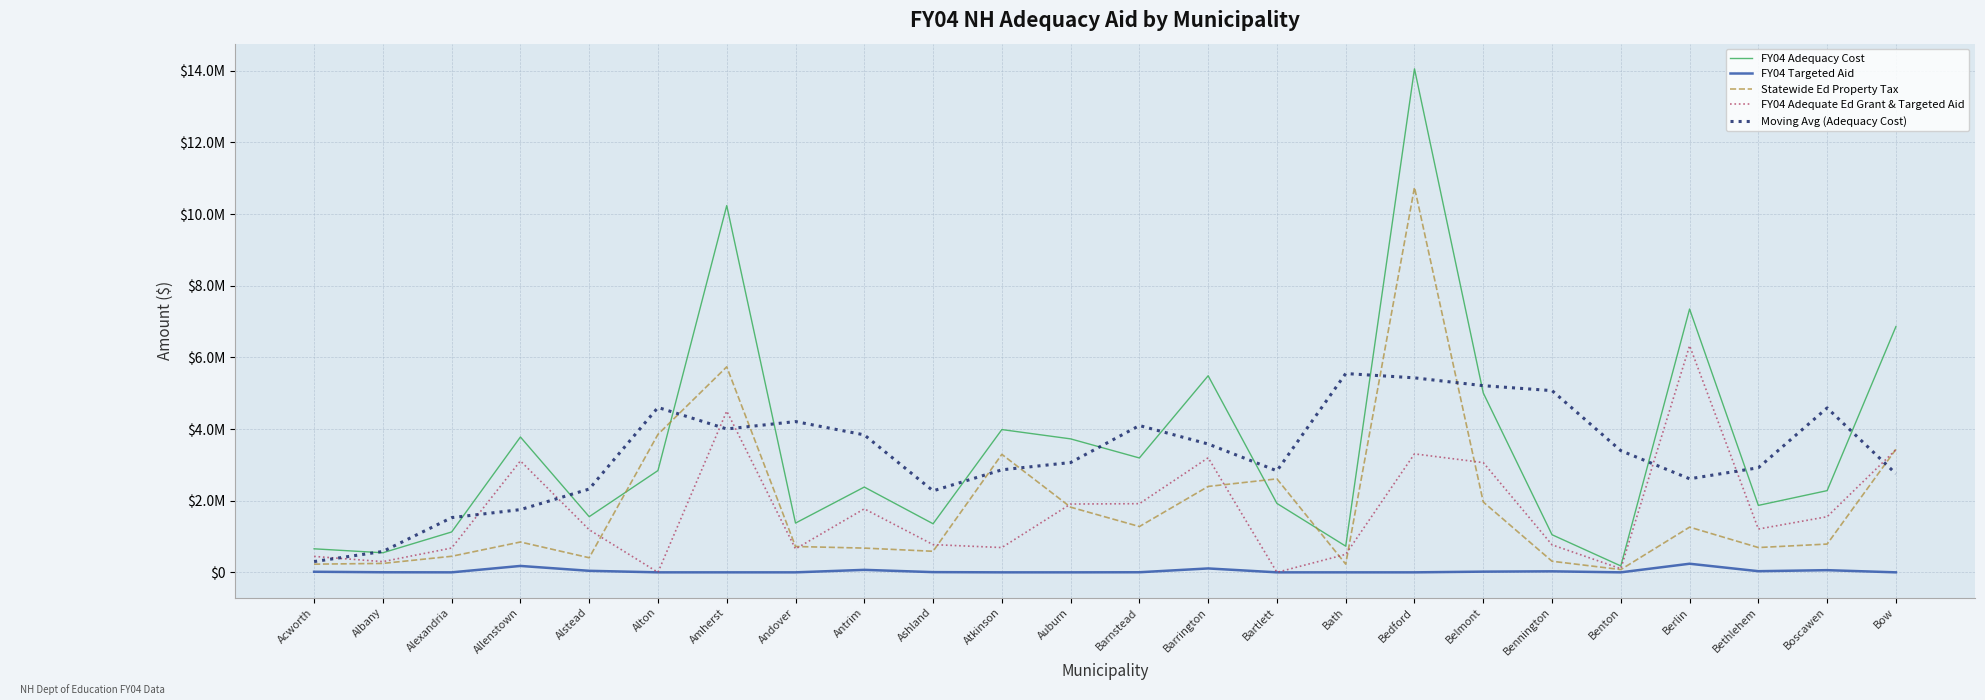

What is the difference between the second highest and second lowest values in the FY04 Targeted Aid series?

178788.0